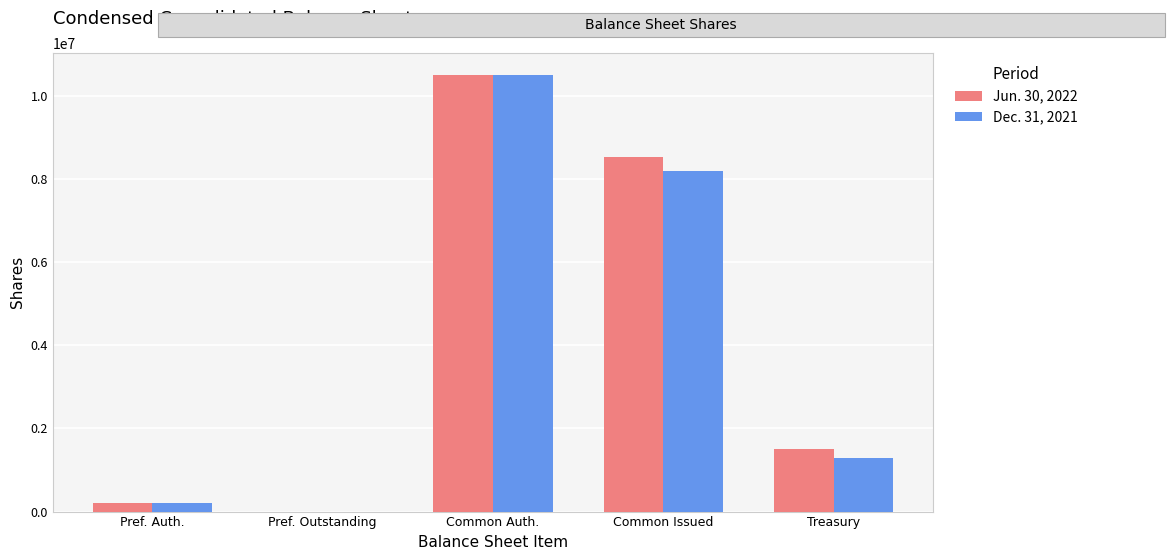

Is it true that Dec. 31, 2021 equals 6183398 at Pref. Outstanding?

False